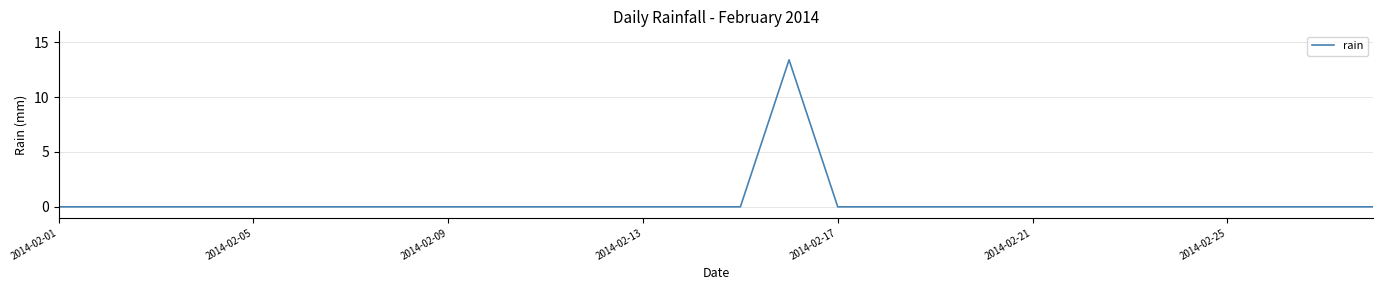

What is the greatest value displayed?

13.4